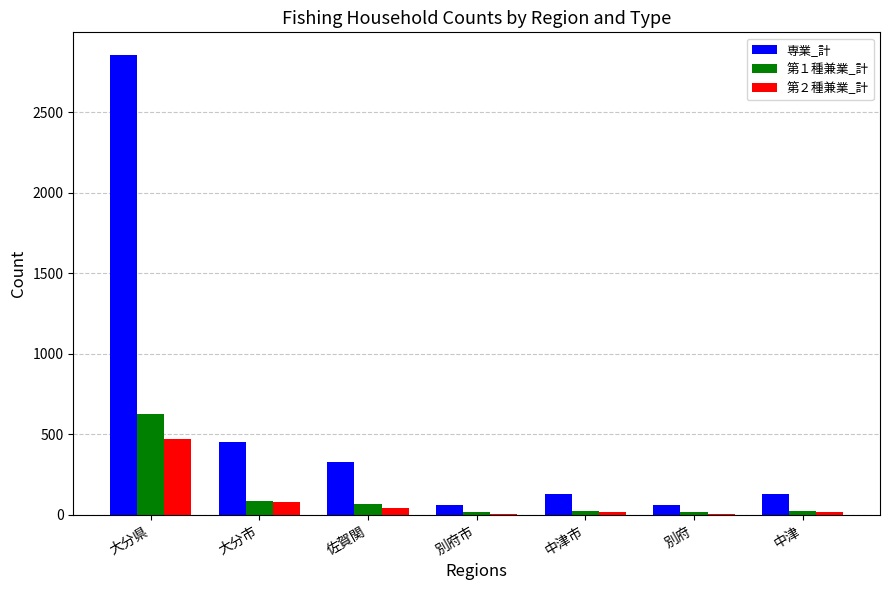

The 専業_計 series shows 129 at 中津市. True or false?

True